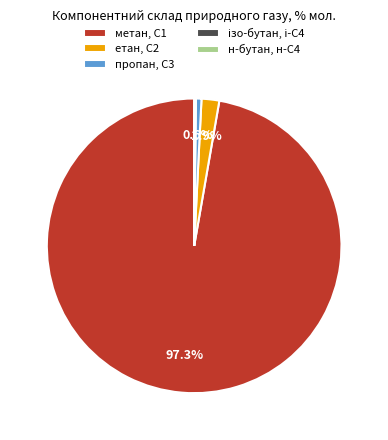

To the nearest percent, what percentage of the pie is метан, С1?

97%